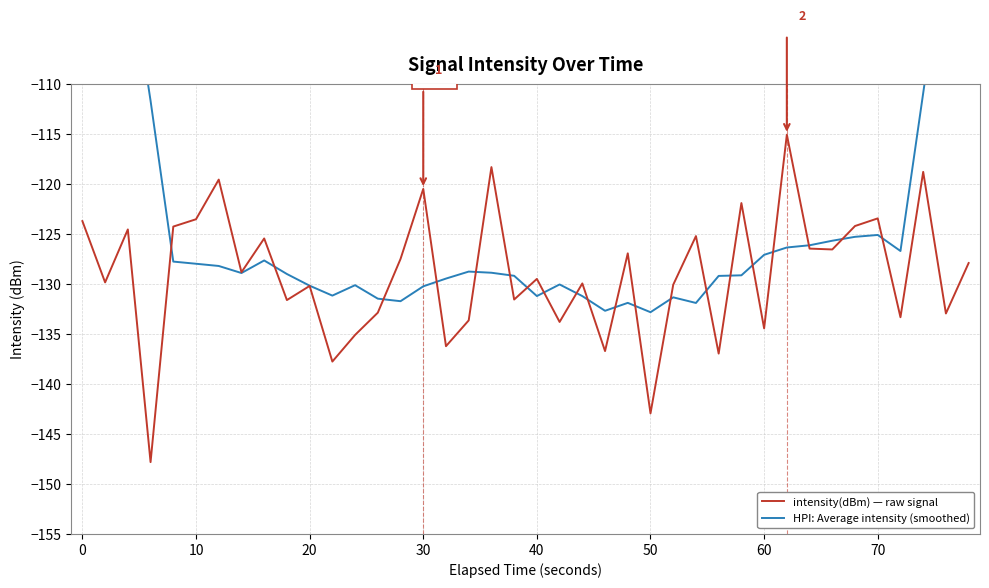

How many interior local peaks does the HPI: Average intensity (smoothed) series have?

7